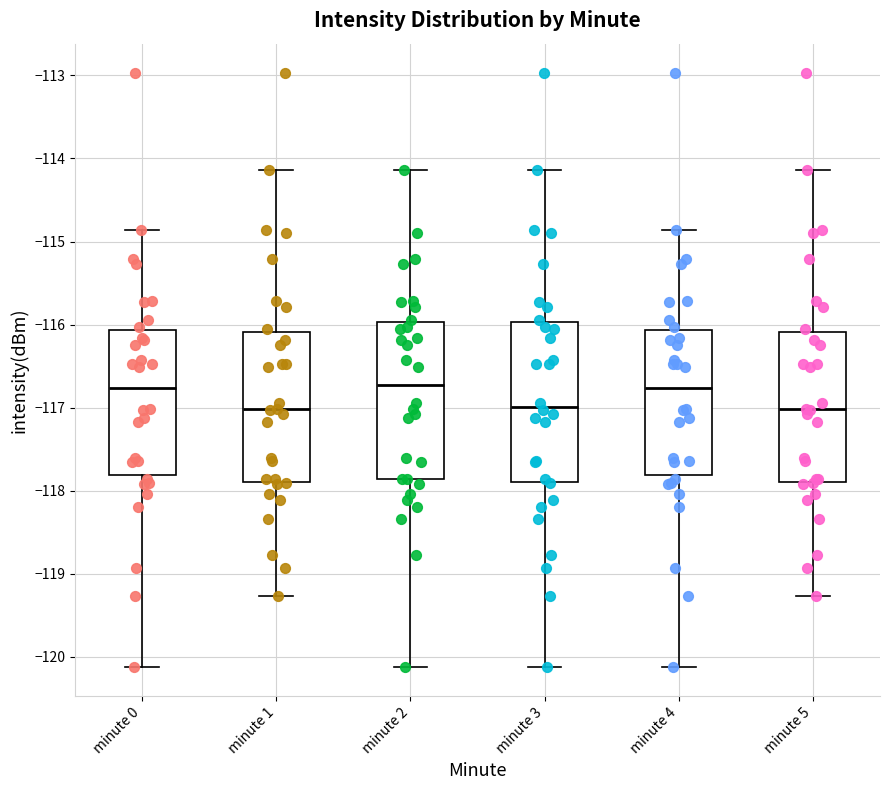

Reading left to right, read every box against the y-axis: the position of its median line, the range the box covers, and the ends of its whiskers. The values are not printed on the chart, so give them approximately, as read against the axis.

minute 0: median -116.8, box -117.8 to -116.1, whiskers -120.1 to -114.9
minute 1: median -117.0, box -117.9 to -116.1, whiskers -119.3 to -114.1
minute 2: median -116.7, box -117.9 to -116.0, whiskers -120.1 to -114.1
minute 3: median -117.0, box -117.9 to -116.0, whiskers -120.1 to -114.1
minute 4: median -116.8, box -117.8 to -116.1, whiskers -120.1 to -114.9
minute 5: median -117.0, box -117.9 to -116.1, whiskers -119.3 to -114.1